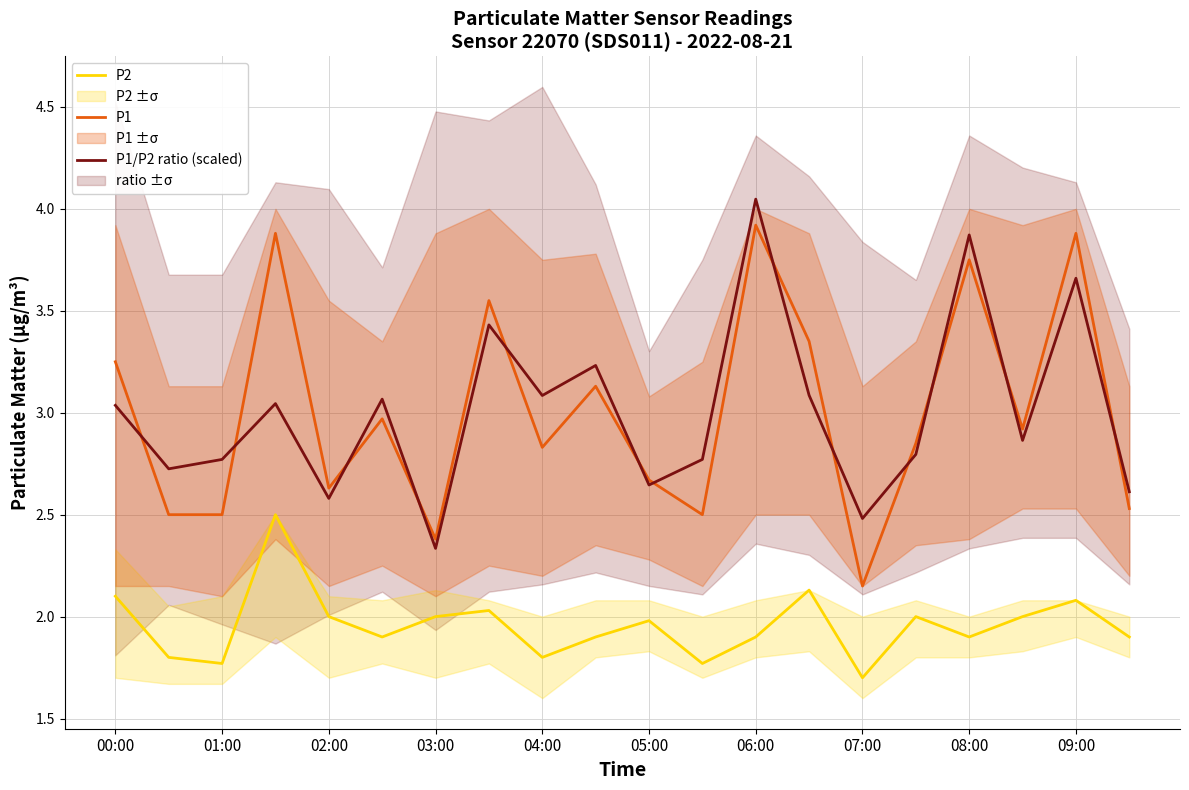

The P1 series shows 2.4 at 03:00. True or false?

True